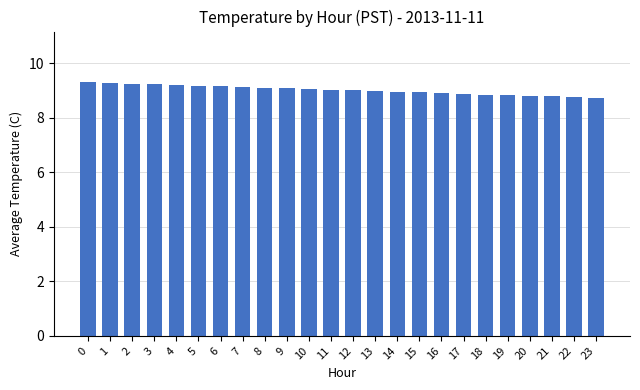

What is the value of the 22nd bar from the left?

8.8